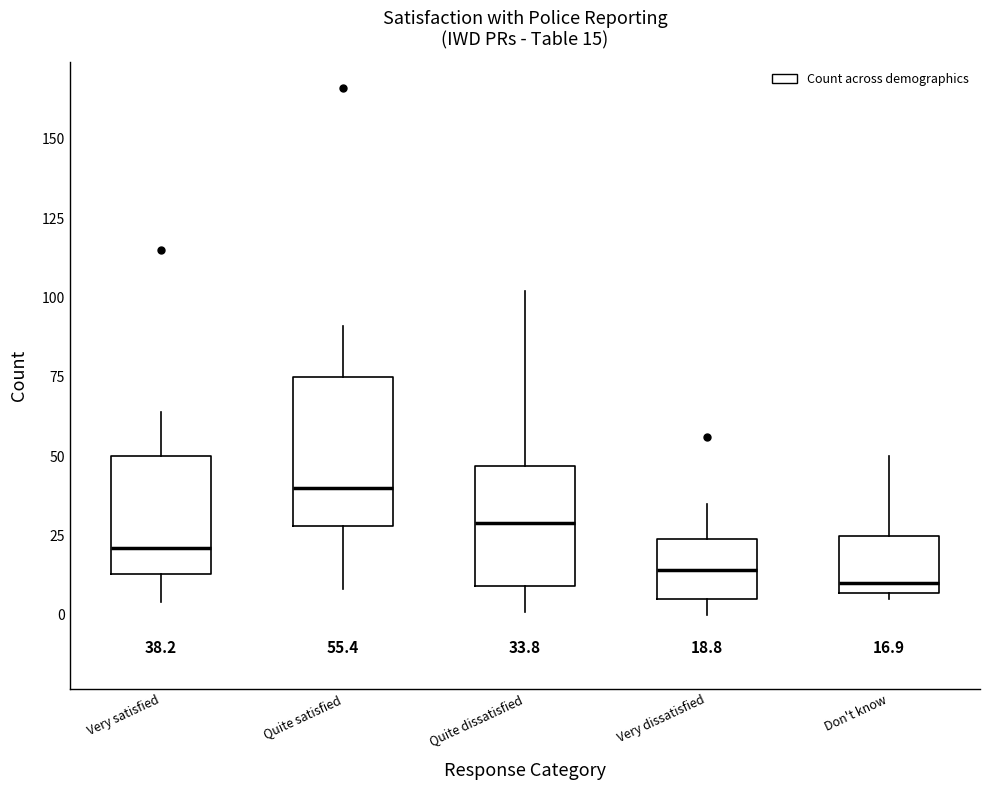

Which box has the highest median line?

Quite satisfied